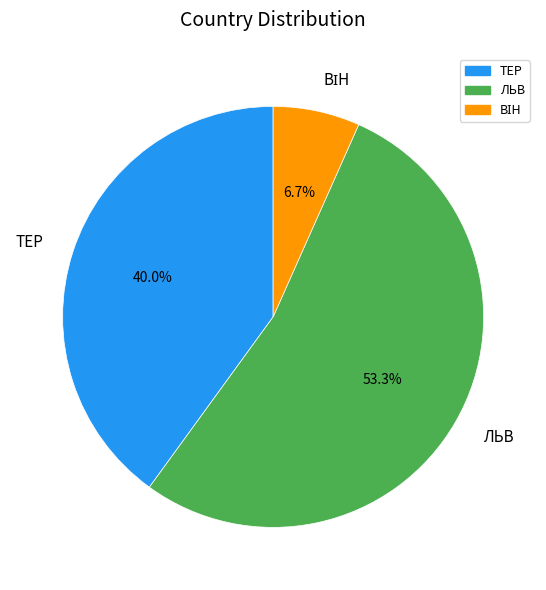

To the nearest percent, what is the average slice percentage?

33%